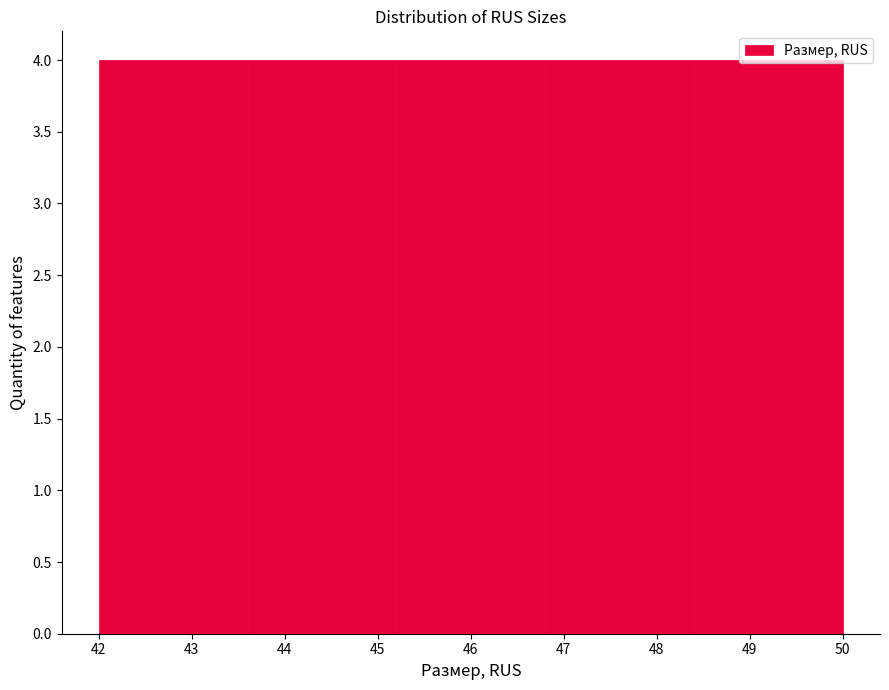

Reading left to right, list every bar in this chart as the range it spans on the x-axis followed by its height. The values are not printed on the chart, so give them approximately, as read against the axis.

42.0 to 43.6: 4
43.6 to 45.2: 4
45.2 to 46.8: 4
46.8 to 48.4: 4
48.4 to 50.0: 4